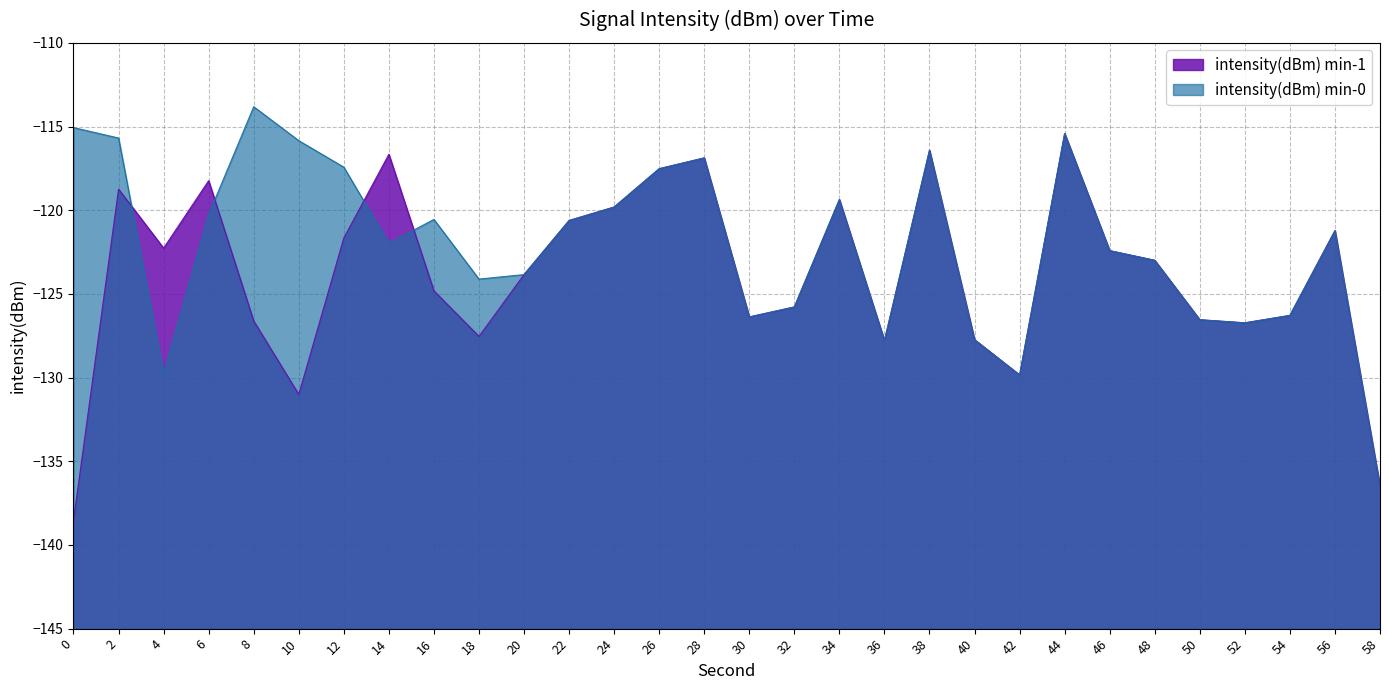

The intensity(dBm) min-1 series shows -123.8 at 20. True or false?

True